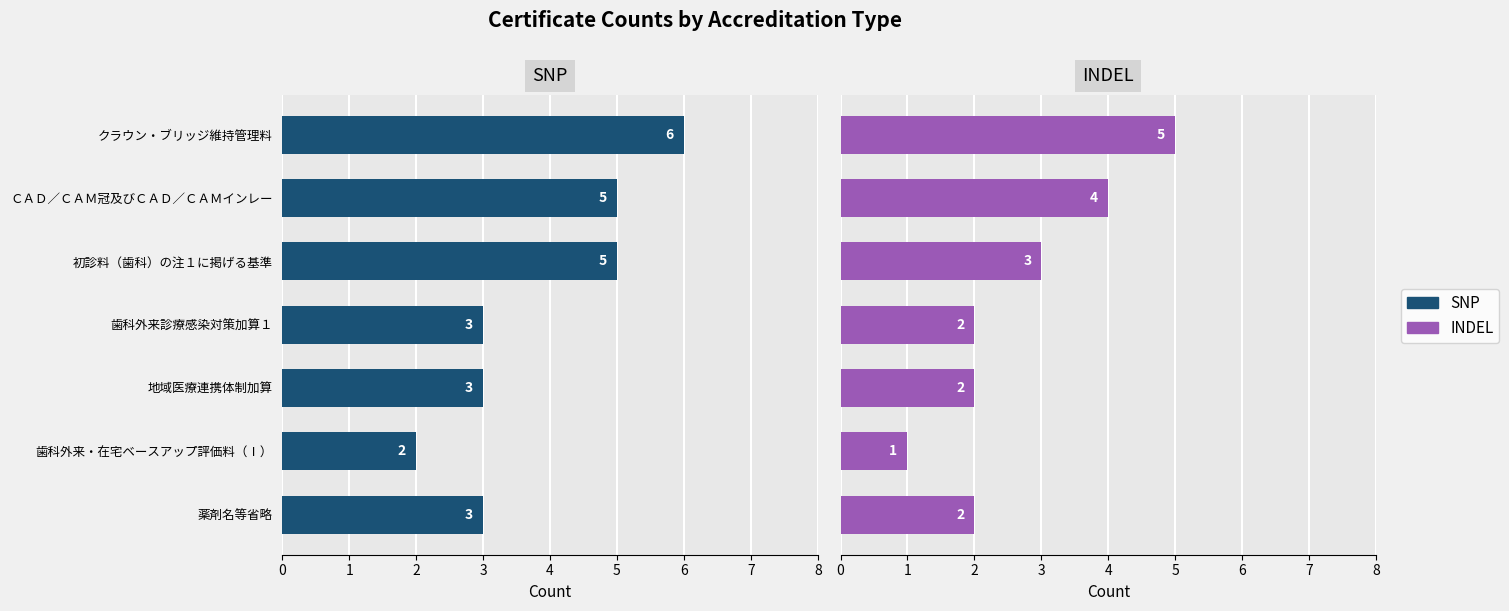

What is the total value across all series at 初診料（歯科）の注１に掲げる基準?

8